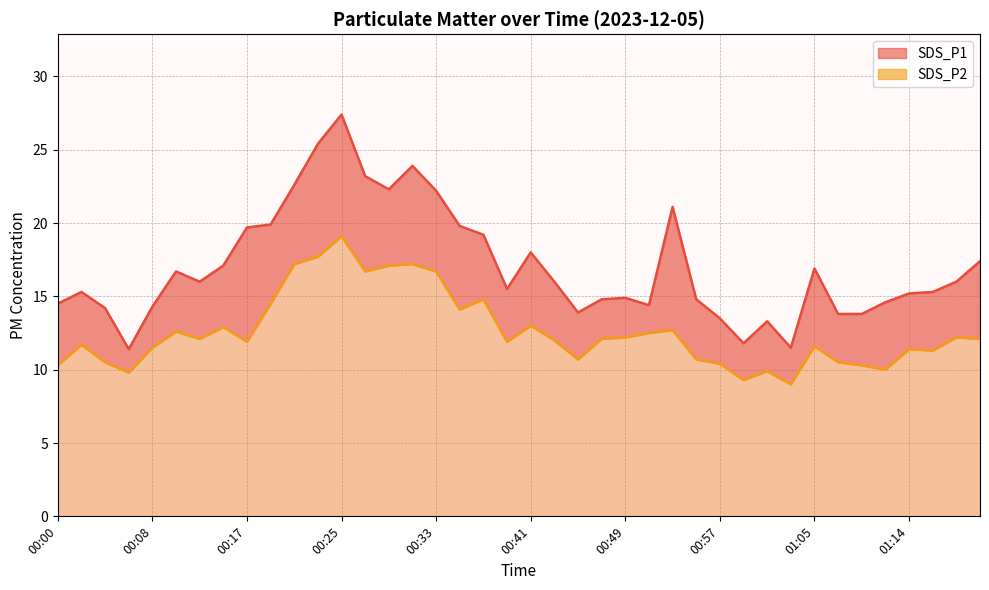

Which series has the largest range (max minus min)?

SDS_P1 line